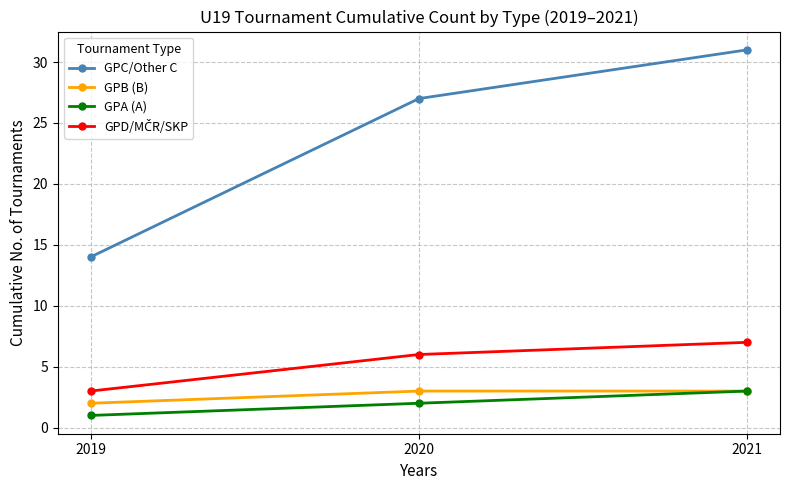

What is the difference between the highest and lowest values at 2019?

13